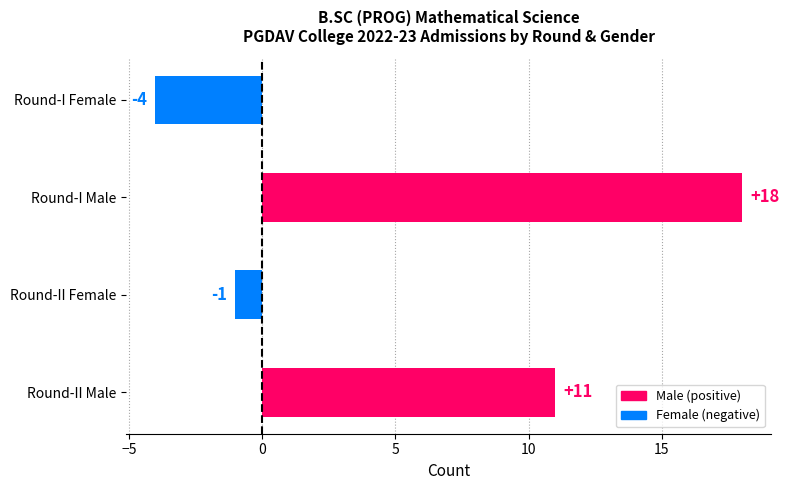

Reading bottom to top, extract all data points from this chart.

Round-II Male=11	Round-II Female=-1	Round-I Male=18	Round-I Female=-4